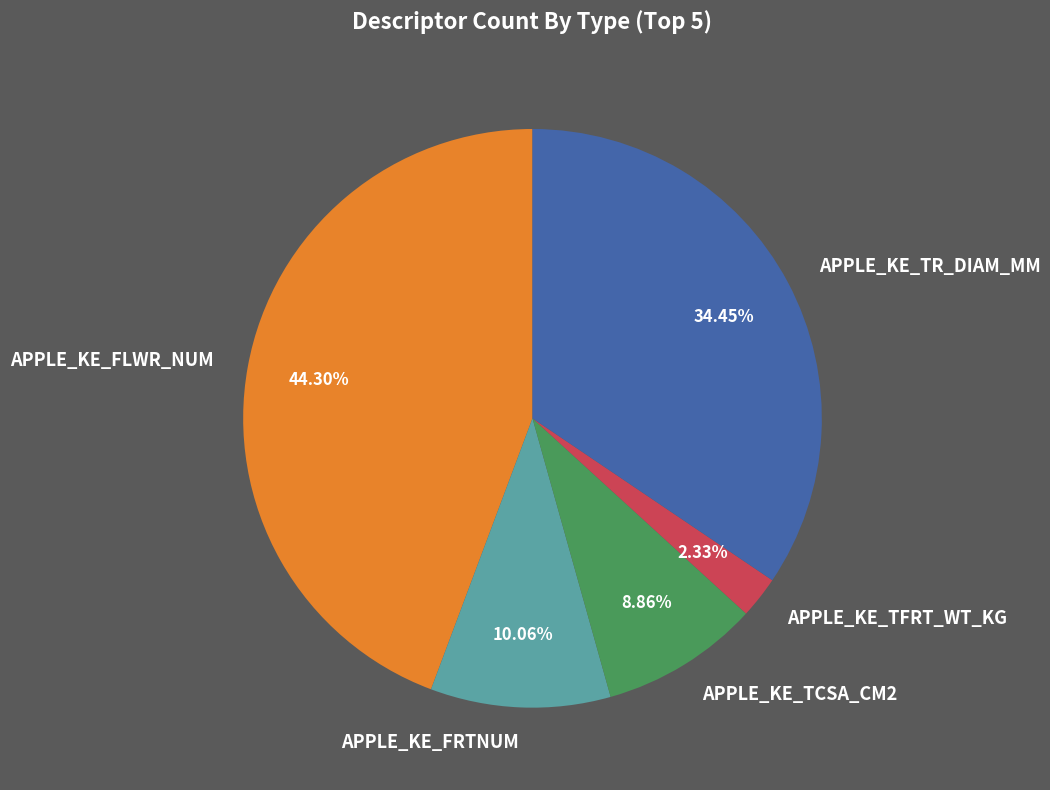

To the nearest percent, what is the average slice percentage?

20%